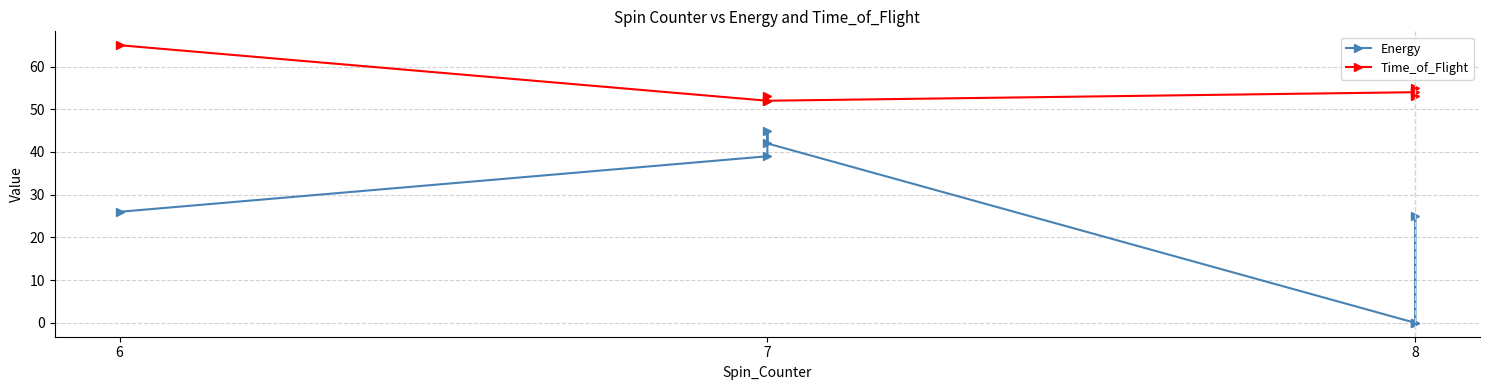

How many interior local valleys does the Energy series have?

1